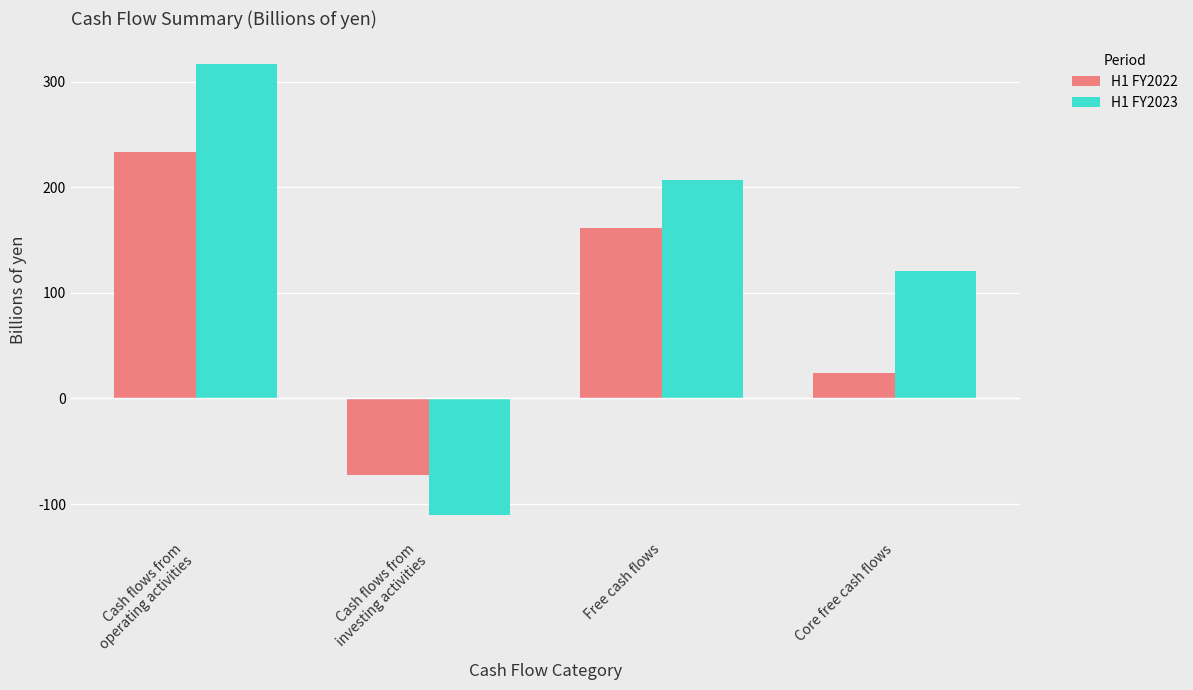

What is the sum of all H1 FY2022 values?

347.2